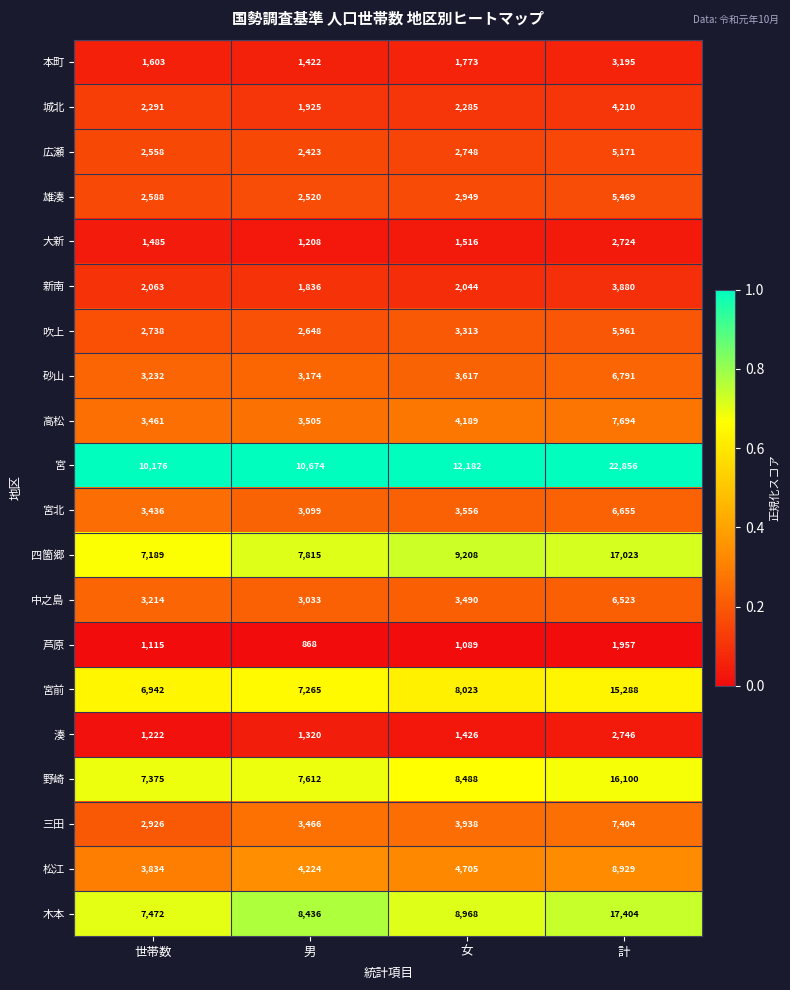

The 新南 series shows 3605 at 女. True or false?

False